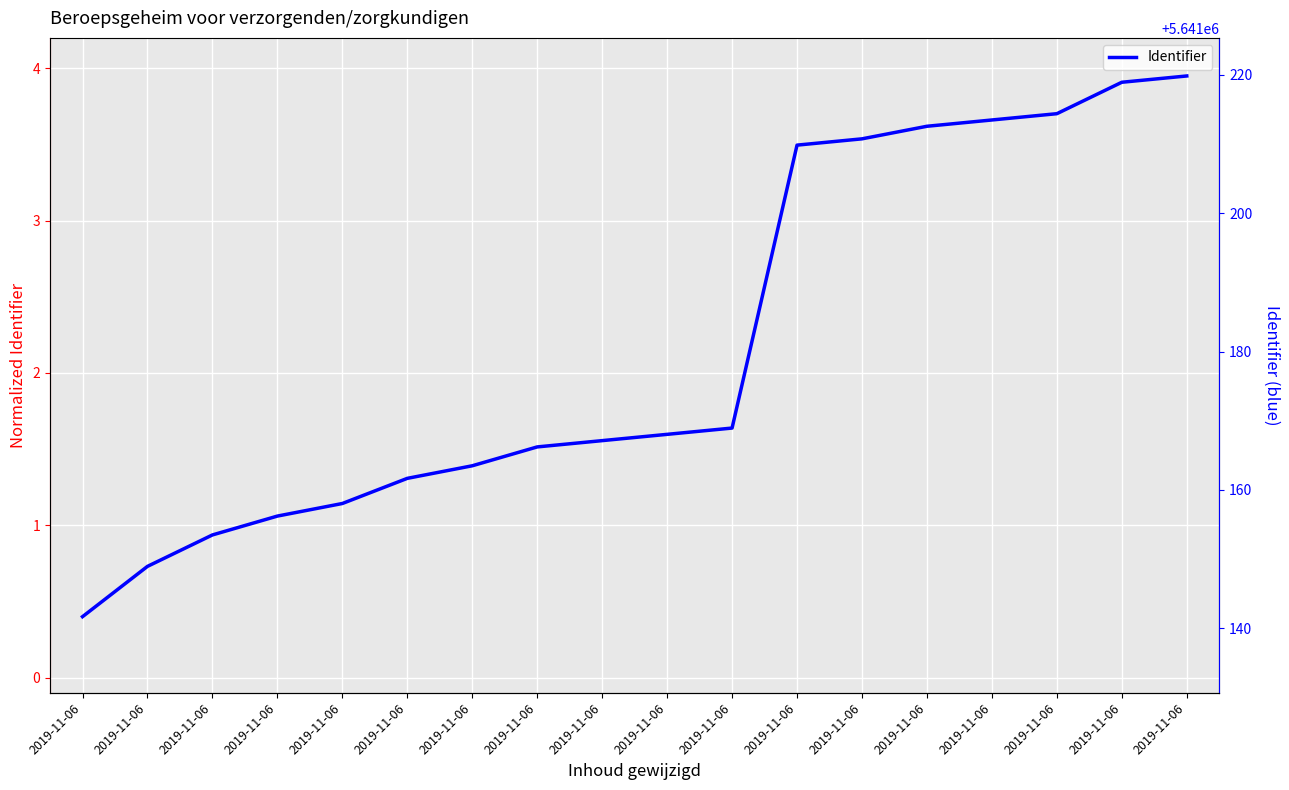

Rank the categories by value from lowest to highest.

2019-11-06, 2019-11-06, 2019-11-06, 2019-11-06, 2019-11-06, 2019-11-06, 2019-11-06, 2019-11-06, 2019-11-06, 2019-11-06, 2019-11-06, 2019-11-06, 2019-11-06, 2019-11-06, 2019-11-06, 2019-11-06, 2019-11-06, 2019-11-06